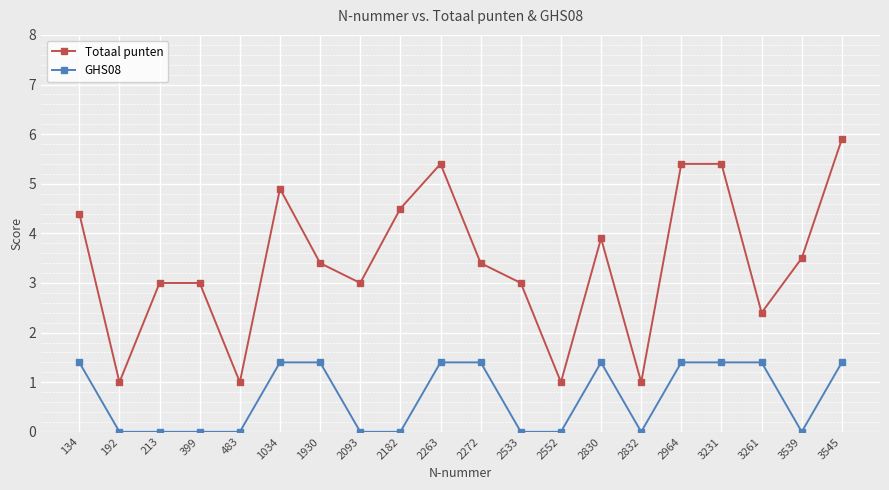

How many series are shown in this chart?

2